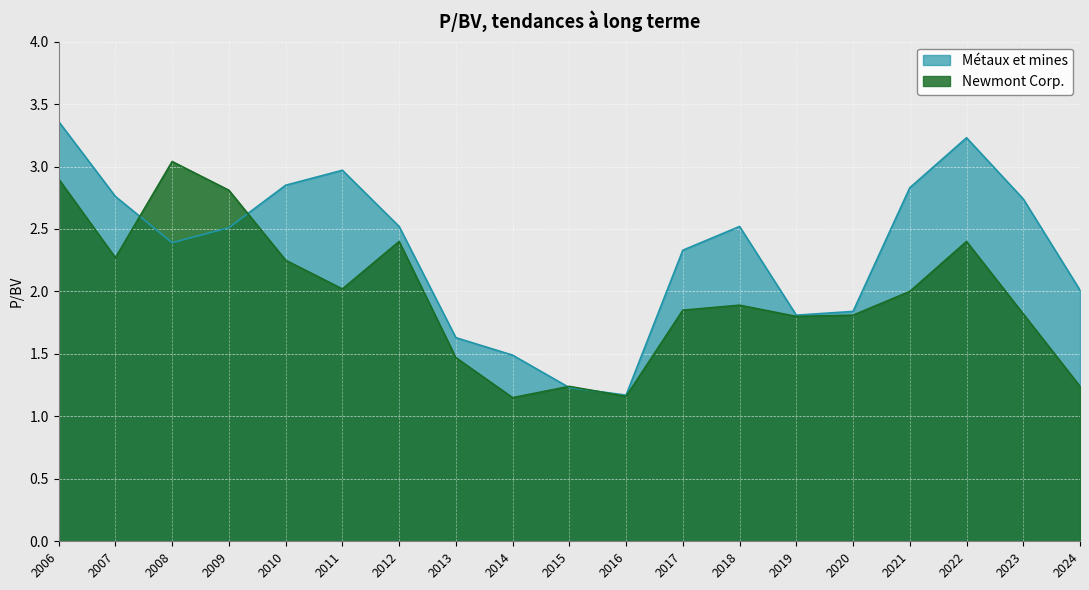

At 2007, list the series in order from largest to smallest.

Métaux et mines, Newmont Corp.